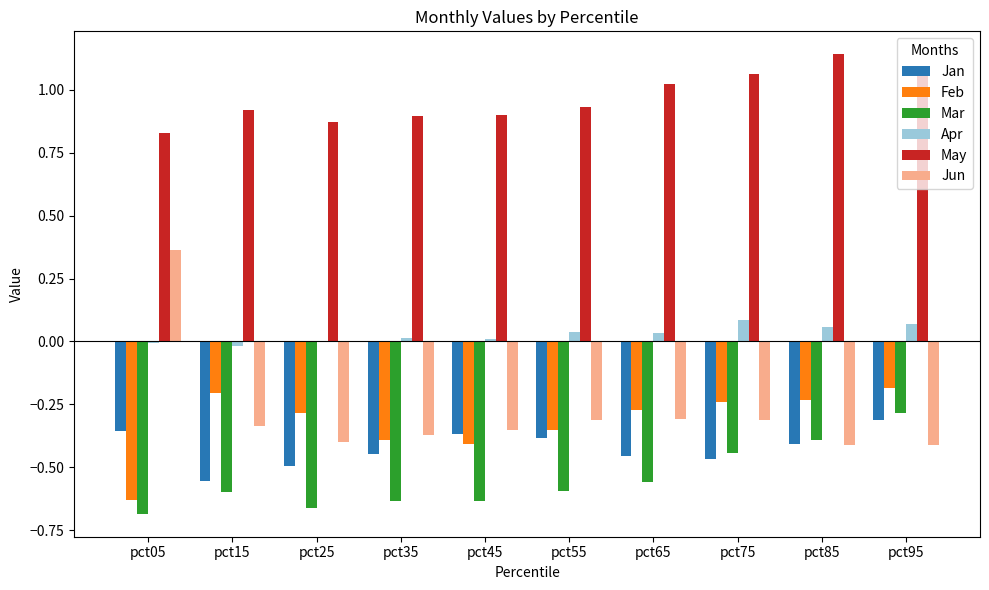

Are the bars grouped side by side (vs. stacked)?

Yes